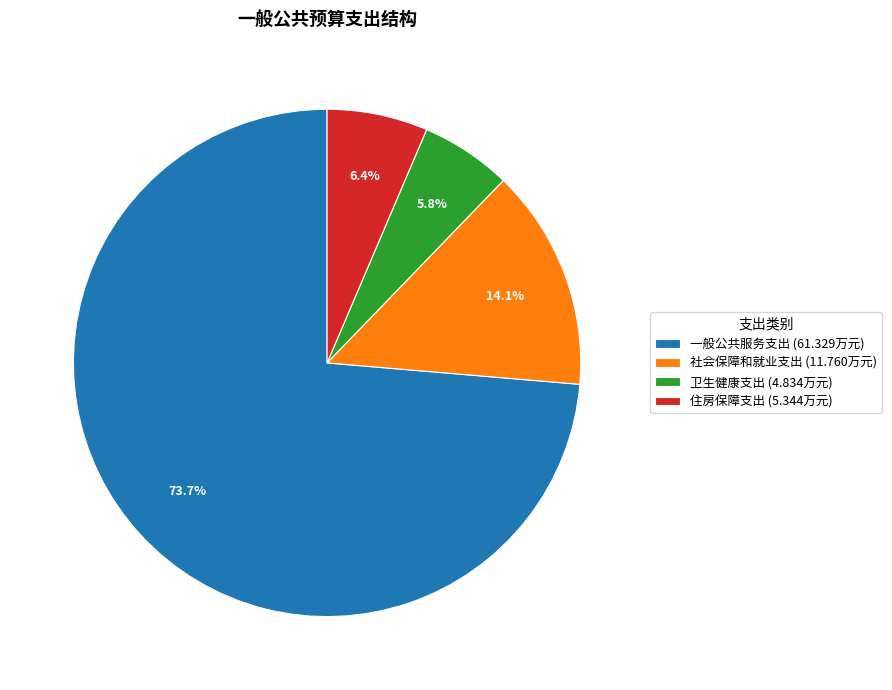

Does any single category account for the majority?

Yes